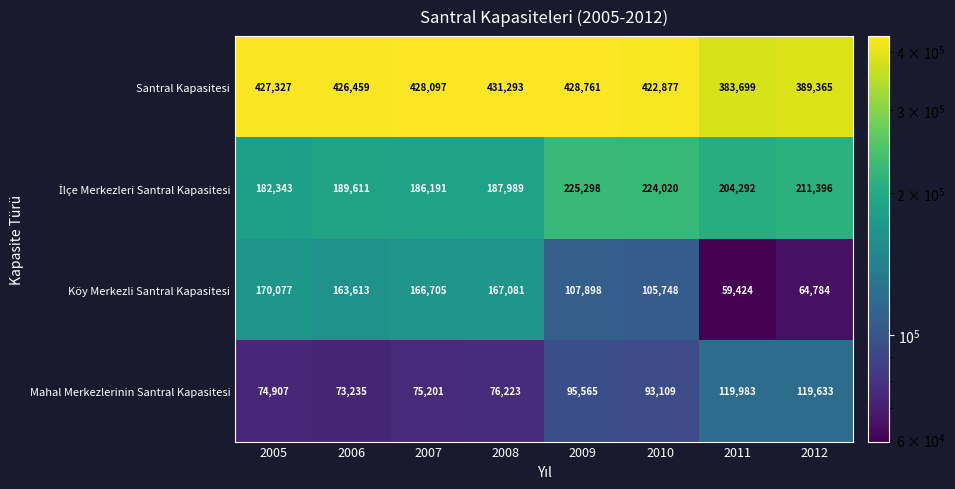

List the labels in order of Mahal Merkezlerinin Santral Kapasitesi value, largest first.

2011, 2012, 2009, 2010, 2008, 2007, 2005, 2006